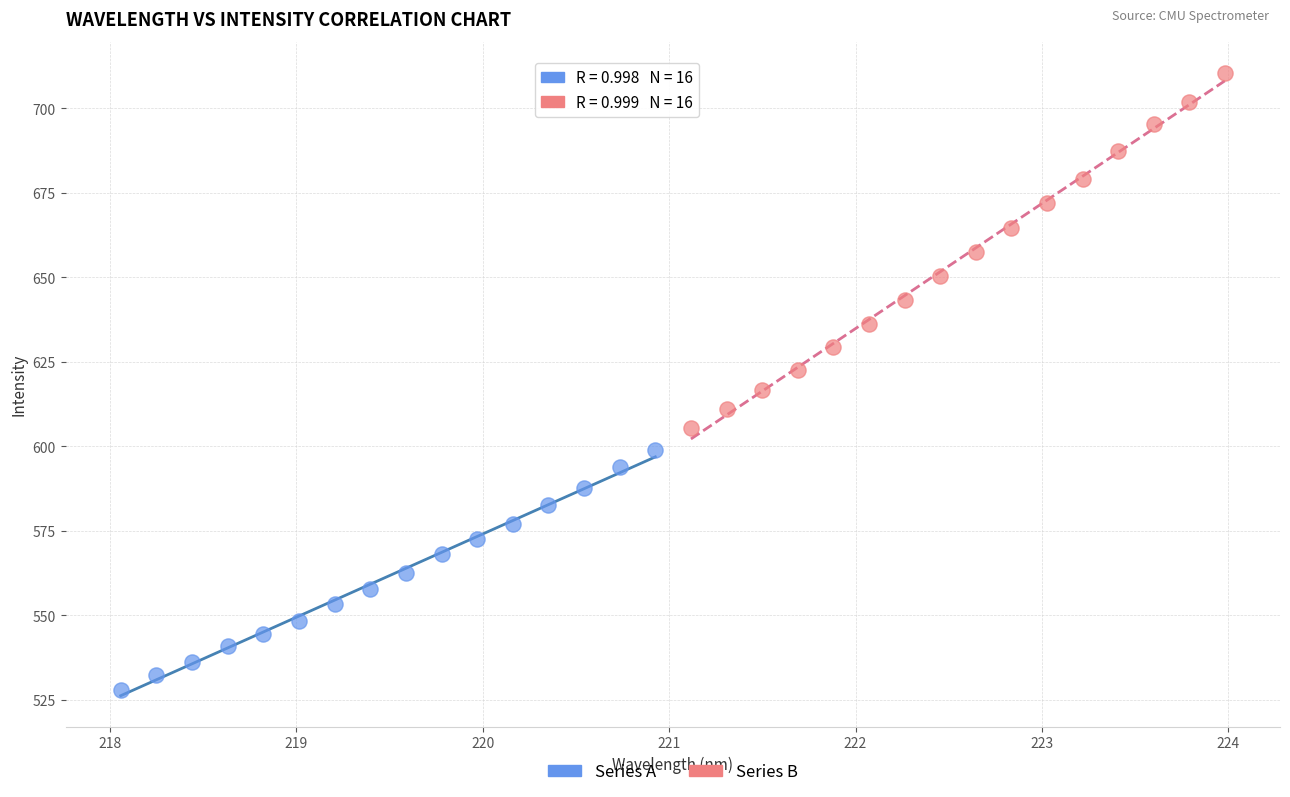

Which series contains the highest Y value?

Series B